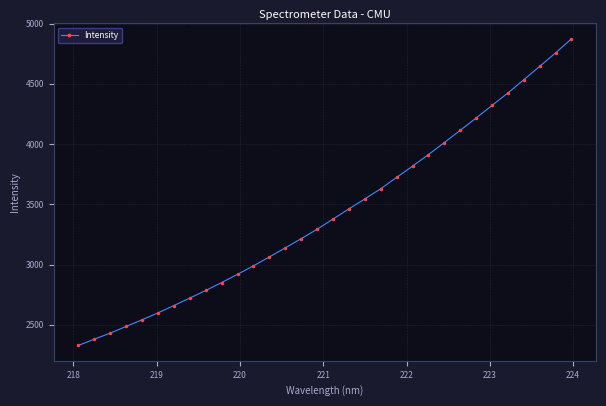

What is the smallest value displayed?

2328.3